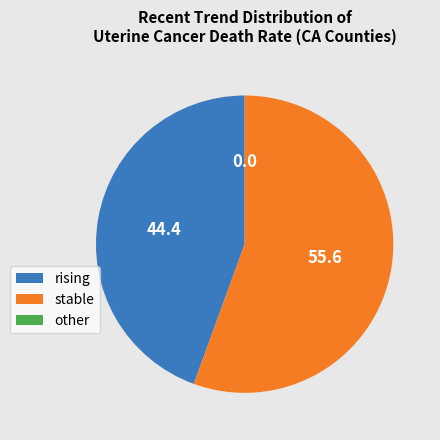

Approximately how many times larger is the value at rising compared to stable?

0.8